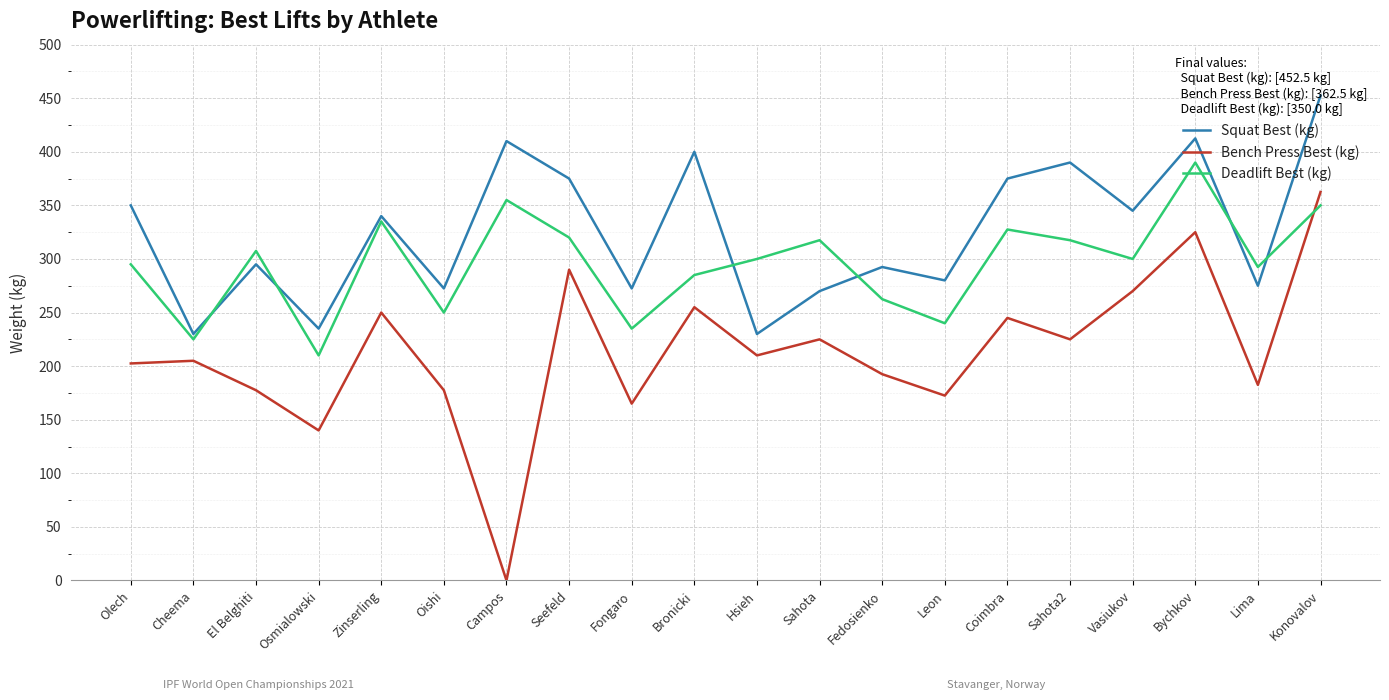

Reading left to right, transcribe all the data shown in this chart.

Squat Best (kg): 350.0	230.0	295.0	235.0	340.0	272.5	410.0	375.0	272.5	400.0	230.0	270.0	292.5	280.0	375.0	390.0	345.0	412.5	275.0	452.5
Bench Press Best (kg): 202.5	205.0	177.5	140.0	250.0	177.5	0.0	290.0	165.0	255.0	210.0	225.0	192.5	172.5	245.0	225.0	270.0	325.0	182.5	362.5
Deadlift Best (kg): 295.0	225.0	307.5	210.0	335.0	250.0	355.0	320.0	235.0	285.0	300.0	317.5	262.5	240.0	327.5	317.5	300.0	390.0	292.5	350.0